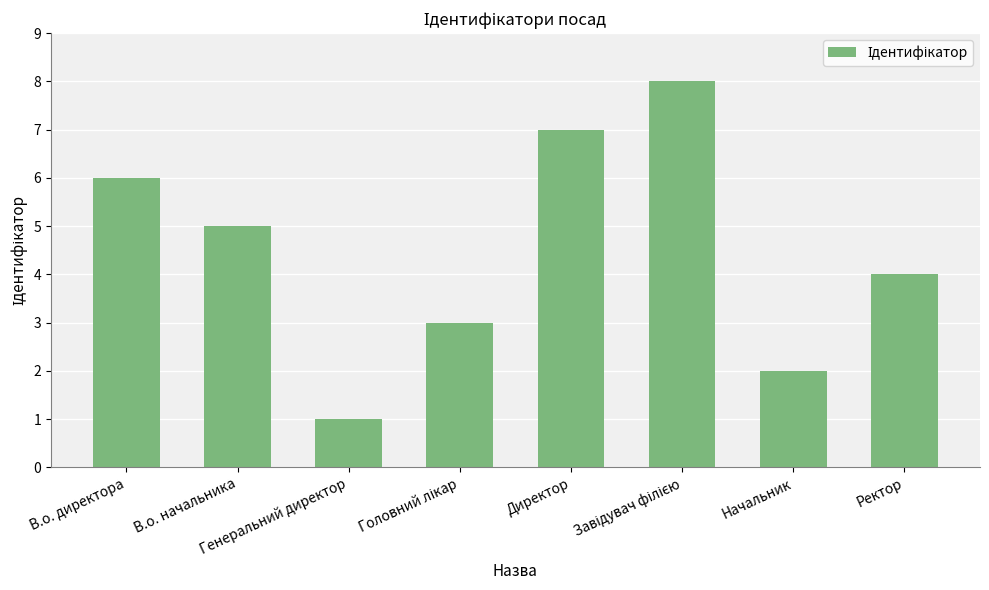

What is the label of the 8th bar from the left?

Ректор